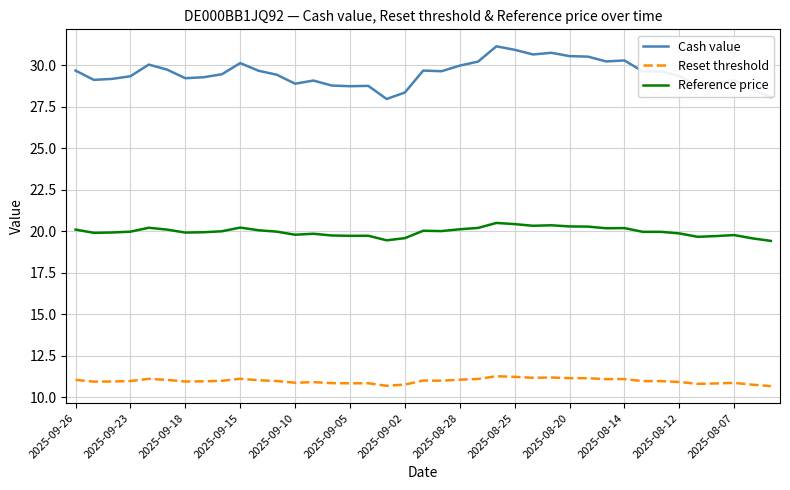

Rank the series by their maximum value, from lowest to highest.

Reset threshold, Reference price, Cash value